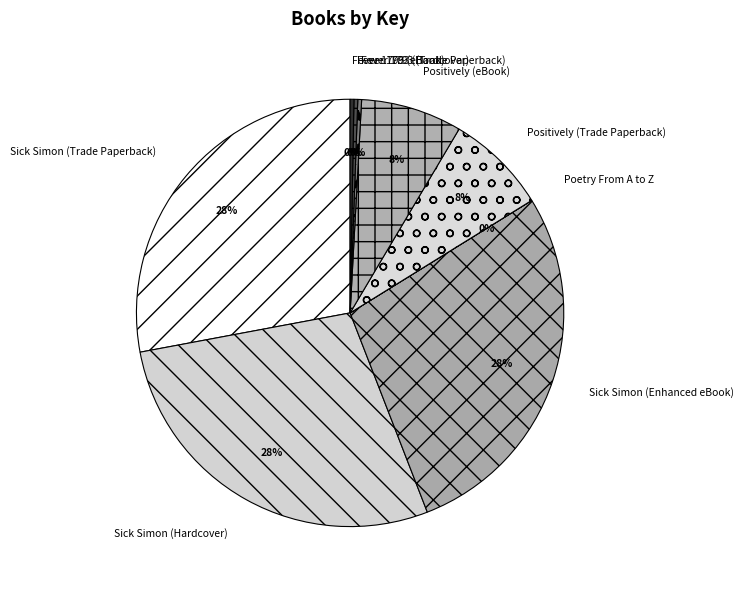

To the nearest percent, what is the average slice percentage?

11%